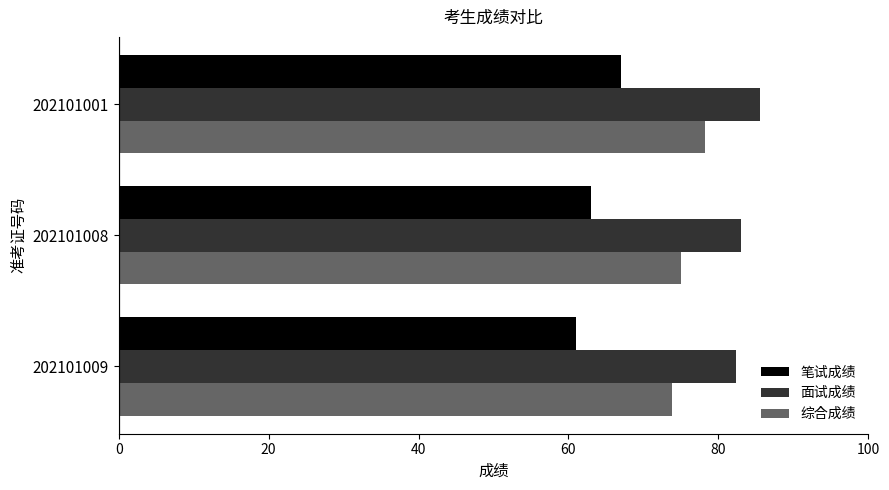

True or false: 综合成绩 has a value of 132.3 at 202101009.

False